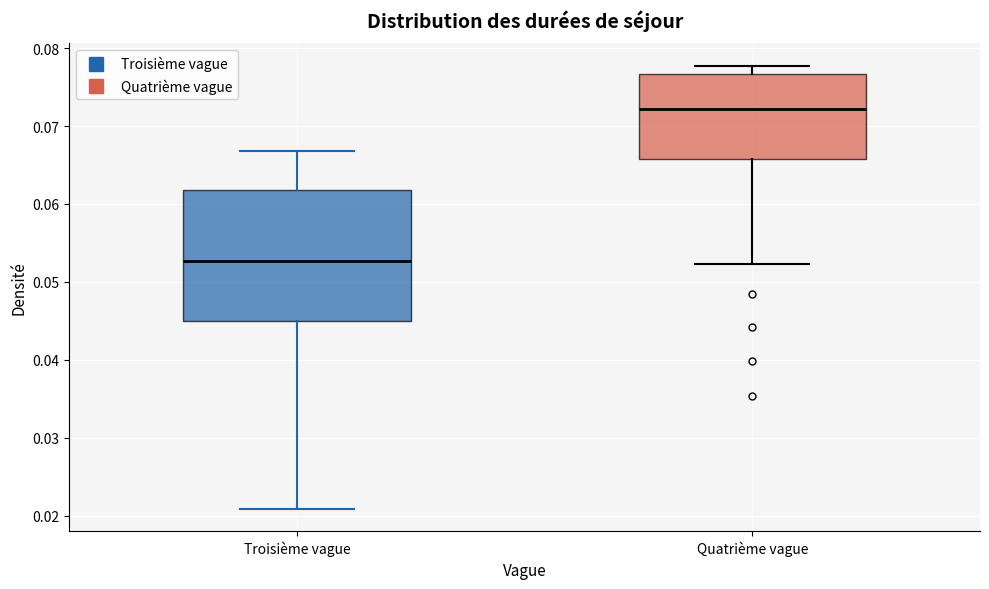

Reading left to right, read every box against the y-axis: the position of its median line, the range the box covers, and the ends of its whiskers. The values are not printed on the chart, so give them approximately, as read against the axis.

Troisième vague: median 0.053, box 0.045 to 0.062, whiskers 0.021 to 0.067
Quatrième vague: median 0.072, box 0.066 to 0.077, whiskers 0.052 to 0.078